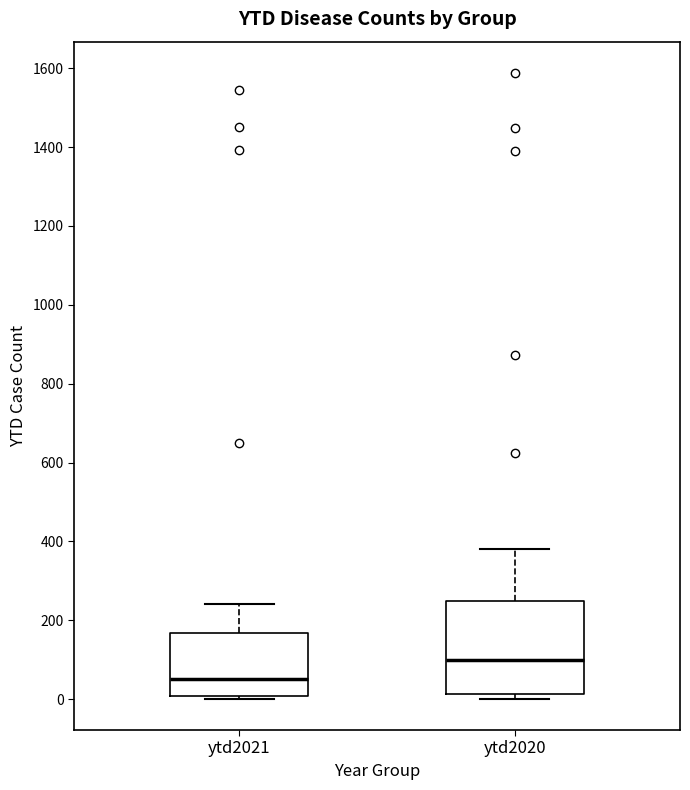

Which box is the tallest, from its lower edge to its upper edge?

ytd2020